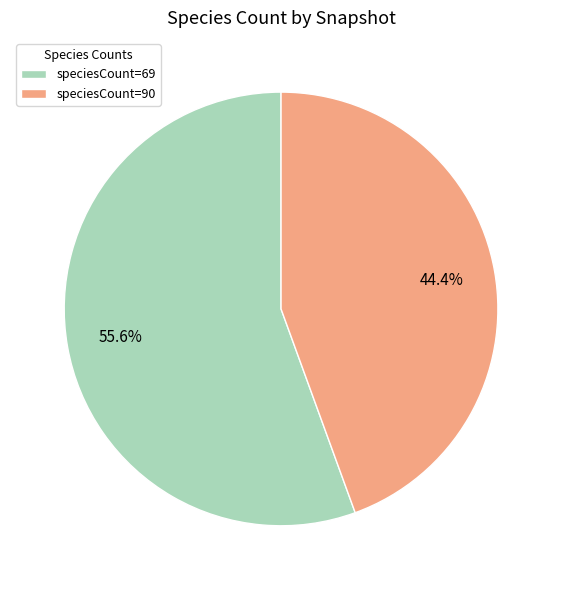

Combined, do speciesCount=90 and speciesCount=69 account for over 50%?

Yes